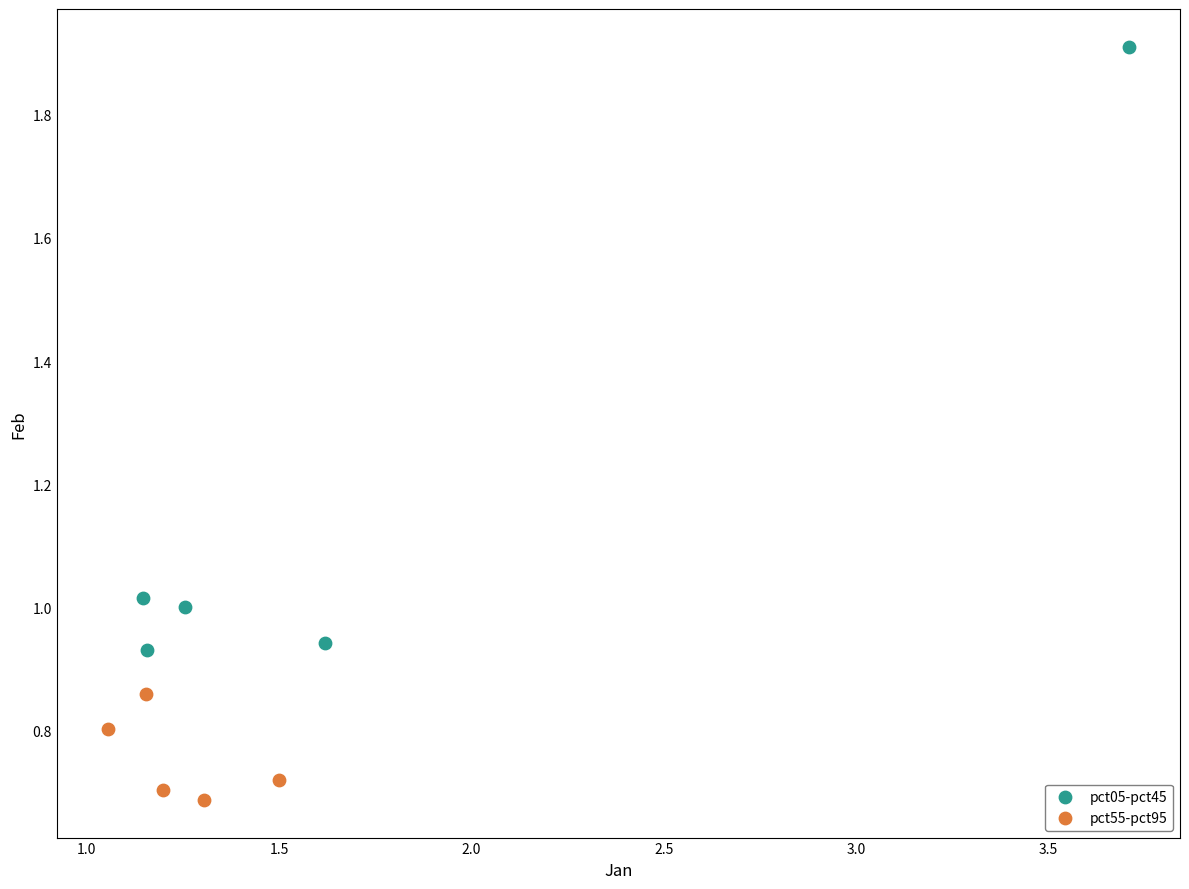

Which series reaches the minimum Y coordinate?

pct55-pct95